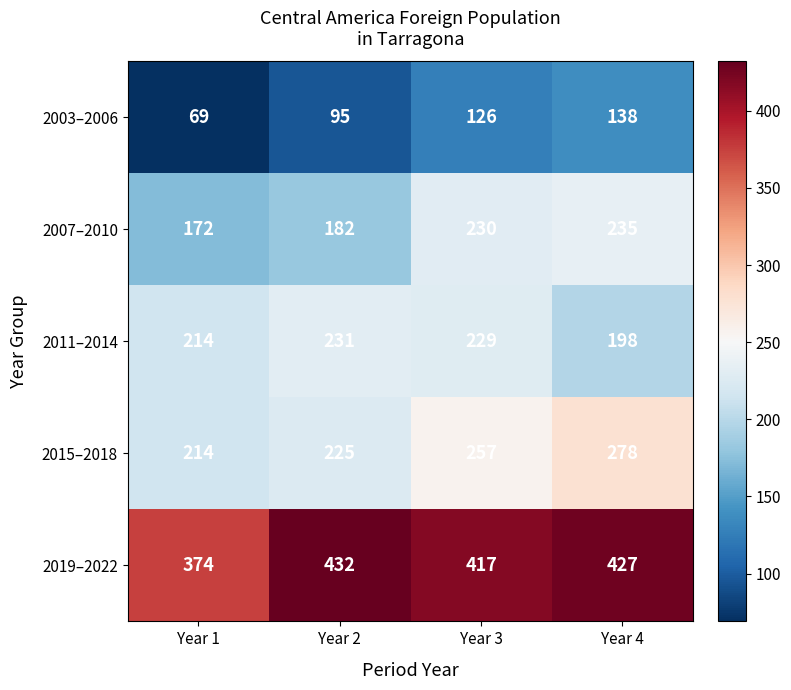

Which series changed the most between Year 1 and Year 3?

2007–2010